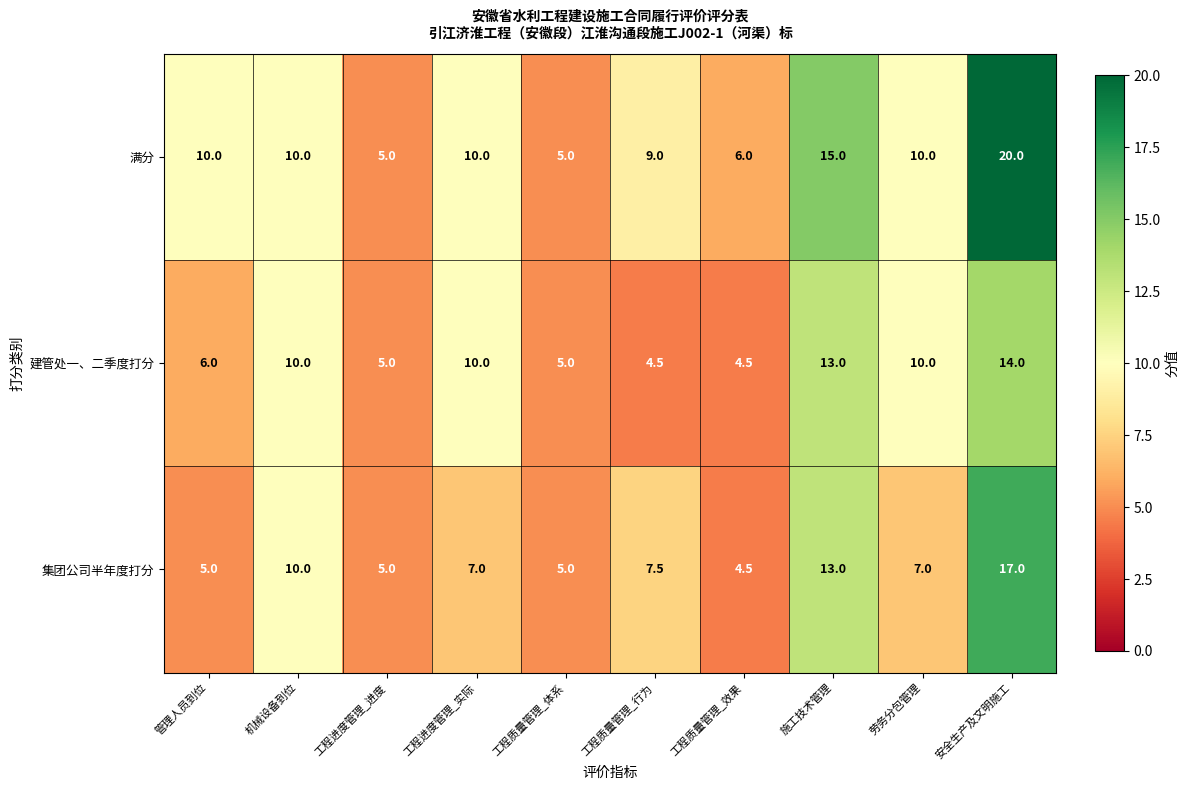

True or false: 集团公司半年度打分 has a value of 17.0 at 安全生产及文明施工.

True